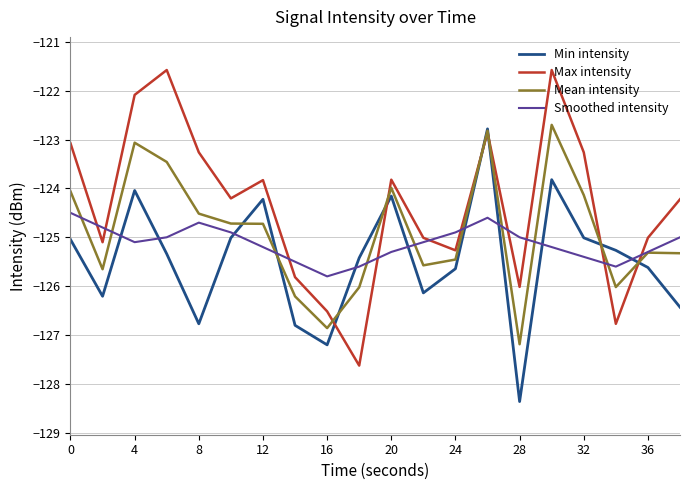

What is the highest value of the Mean intensity series?

-122.7